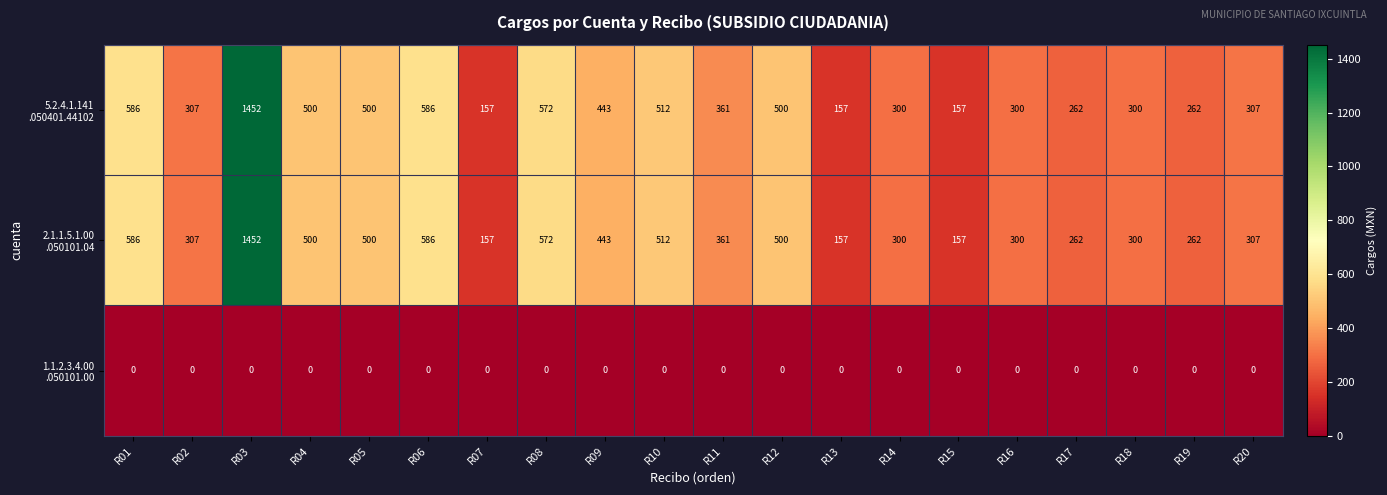

What is the difference between the highest and lowest values at R11?

361